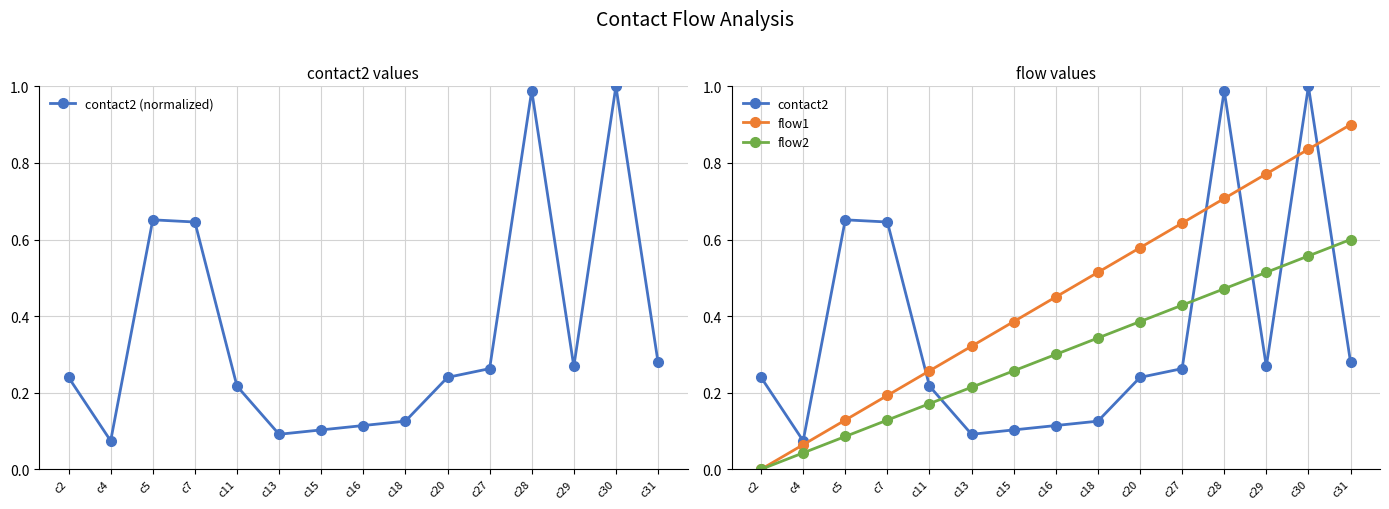

At which category does the chart reach its minimum across all series?

c2